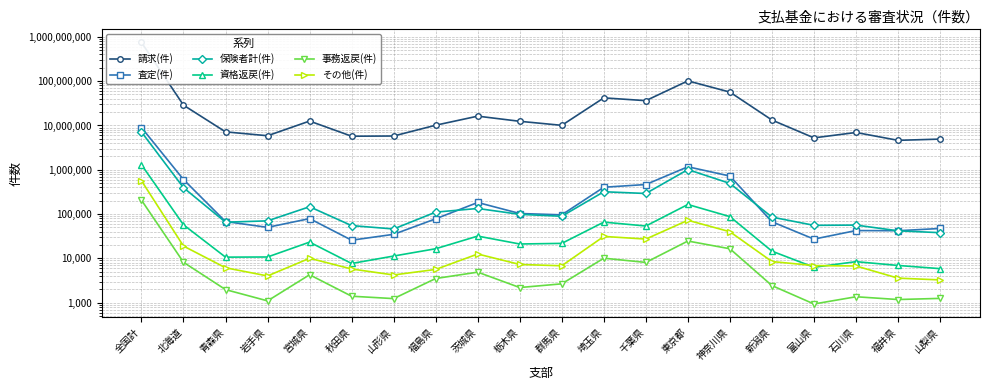

How many interior local peaks does the 事務返戻(件) series have?

5